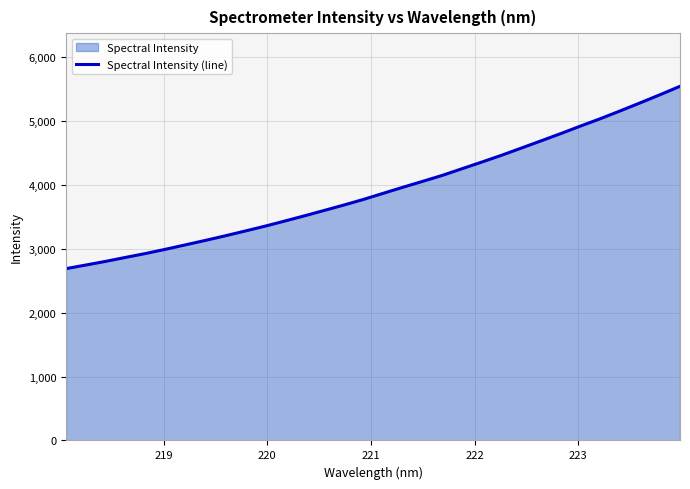

What is the difference between the maximum and minimum values?

2855.4